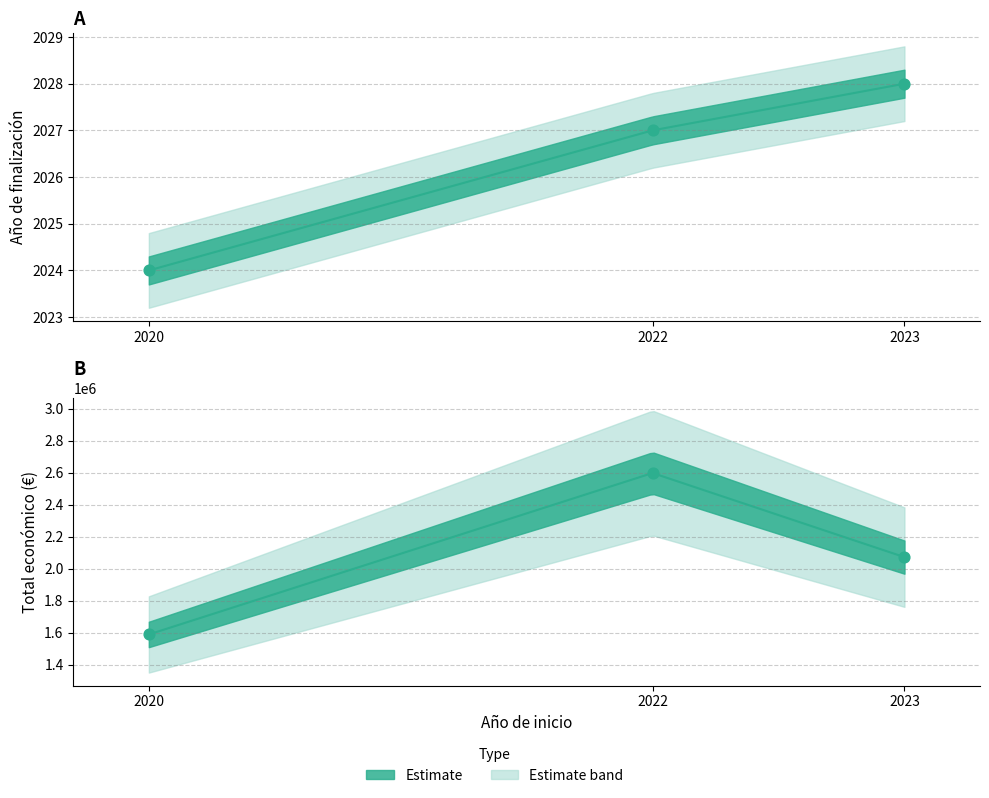

Is the value of Año de finalización at 2022 greater than the value of Total económico at 2020?

No